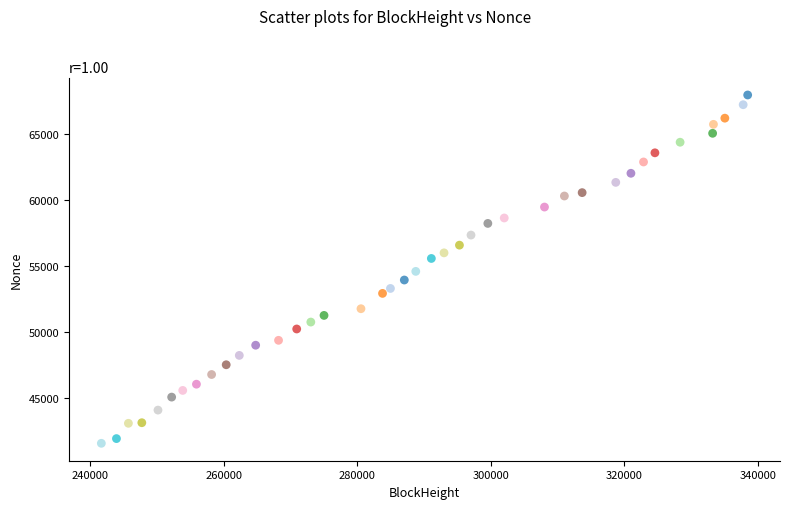

What is the range of X values (max minus min)?

96803